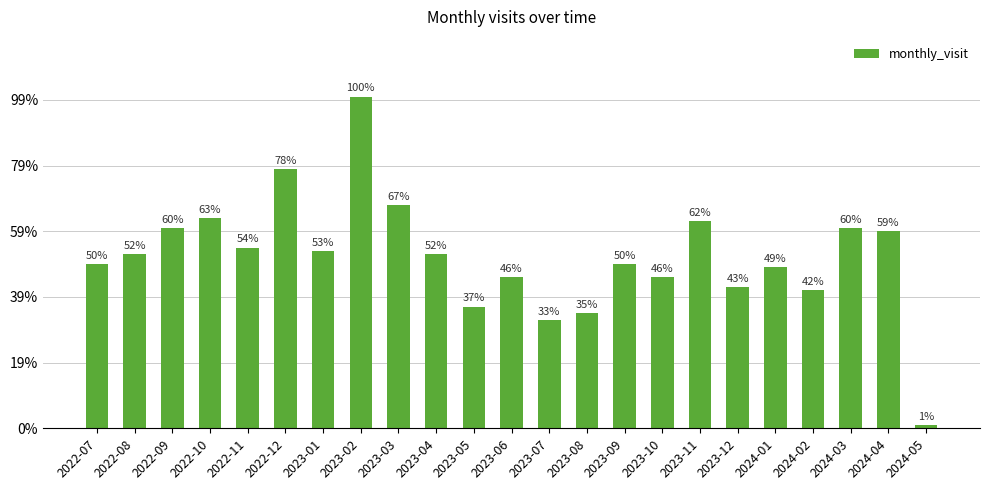

At which category does the chart reach its peak across all series?

2023-02